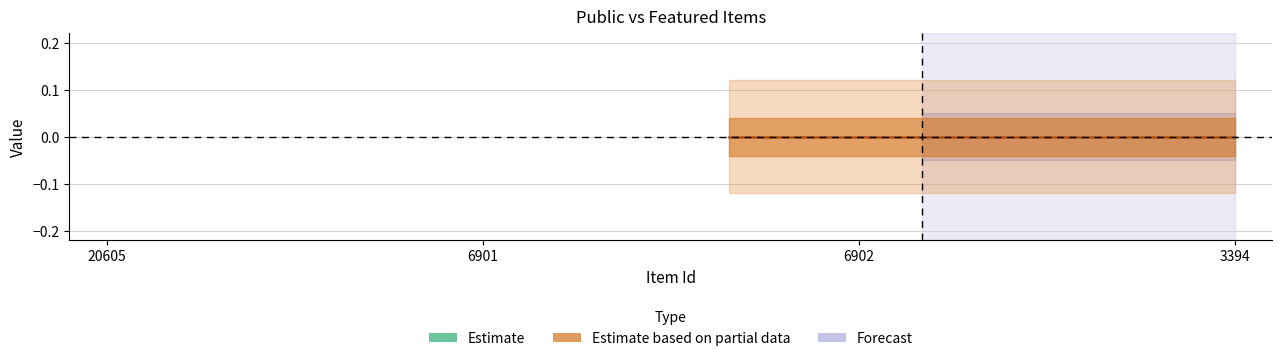

How many distinct data groups are displayed?

2